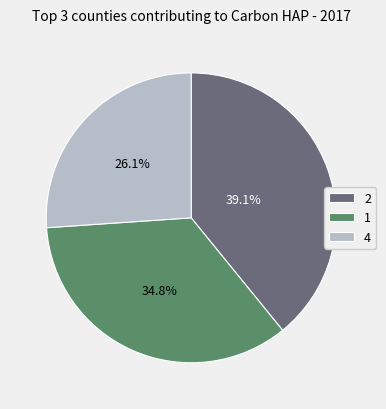

Combined, do 1 and 2 account for over 50%?

Yes